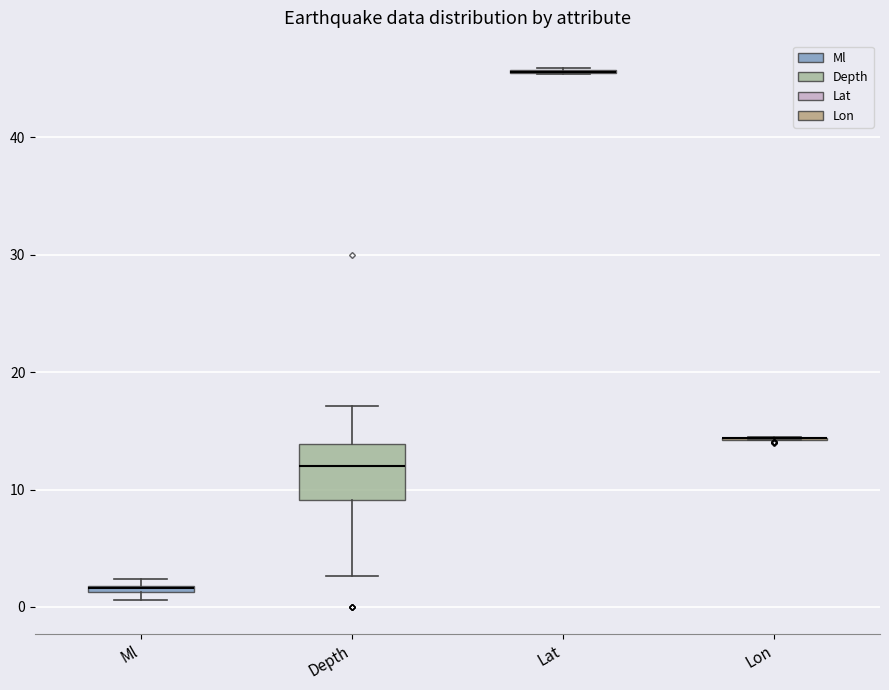

Which box is the tallest, from its lower edge to its upper edge?

Depth